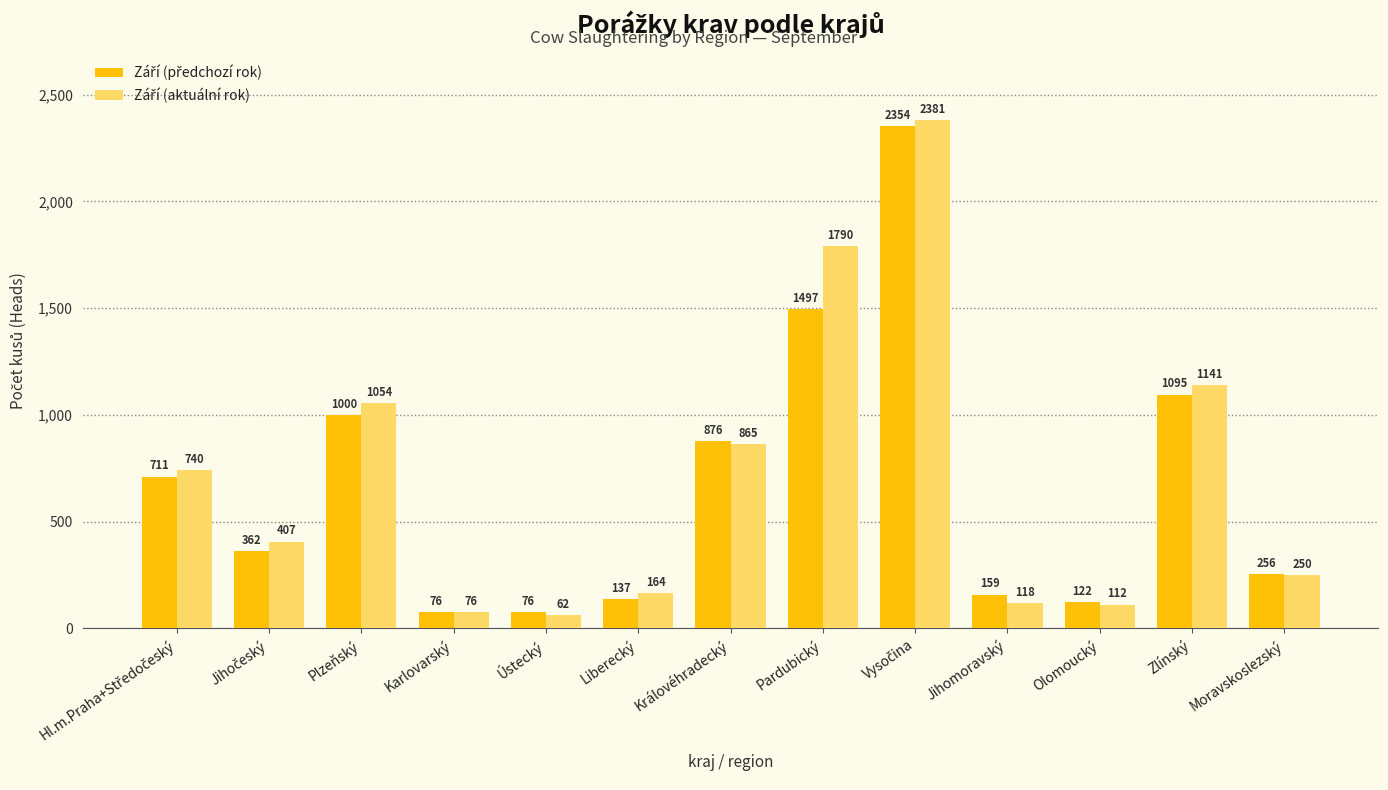

What is the total value across all series at Ústecký?

138